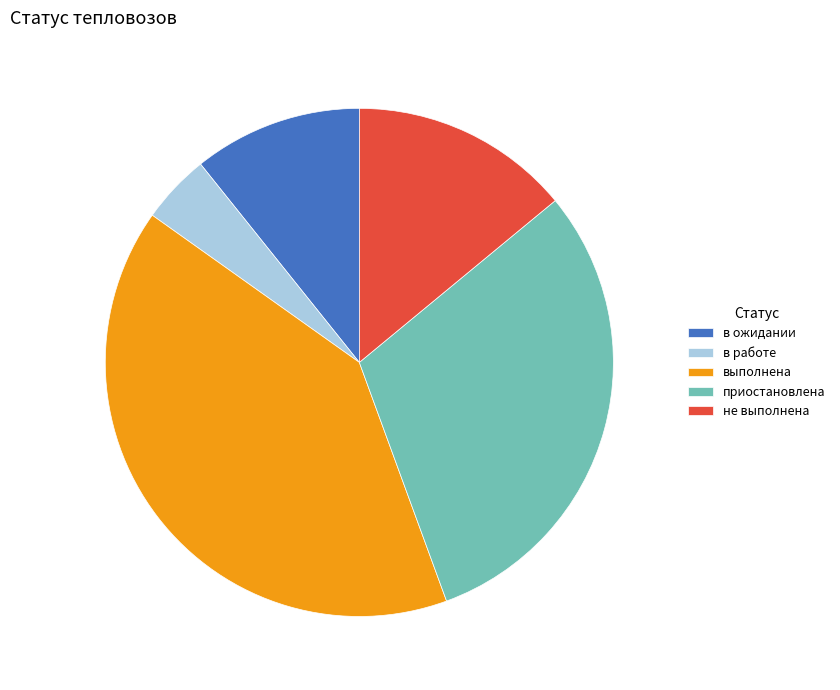

Which slice is the smallest?

в работе